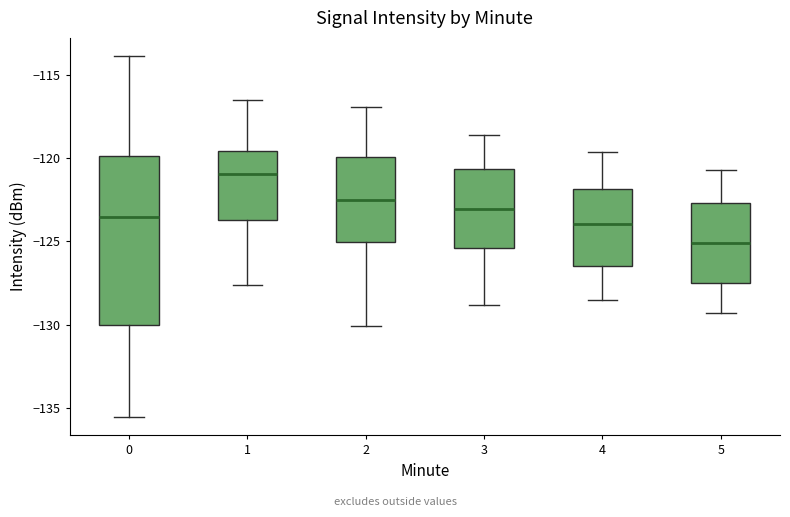

Where does the upper whisker of the box at x = 1 end on the y-axis? The values are not printed on the chart, so give them approximately, as read against the axis.

-116.5